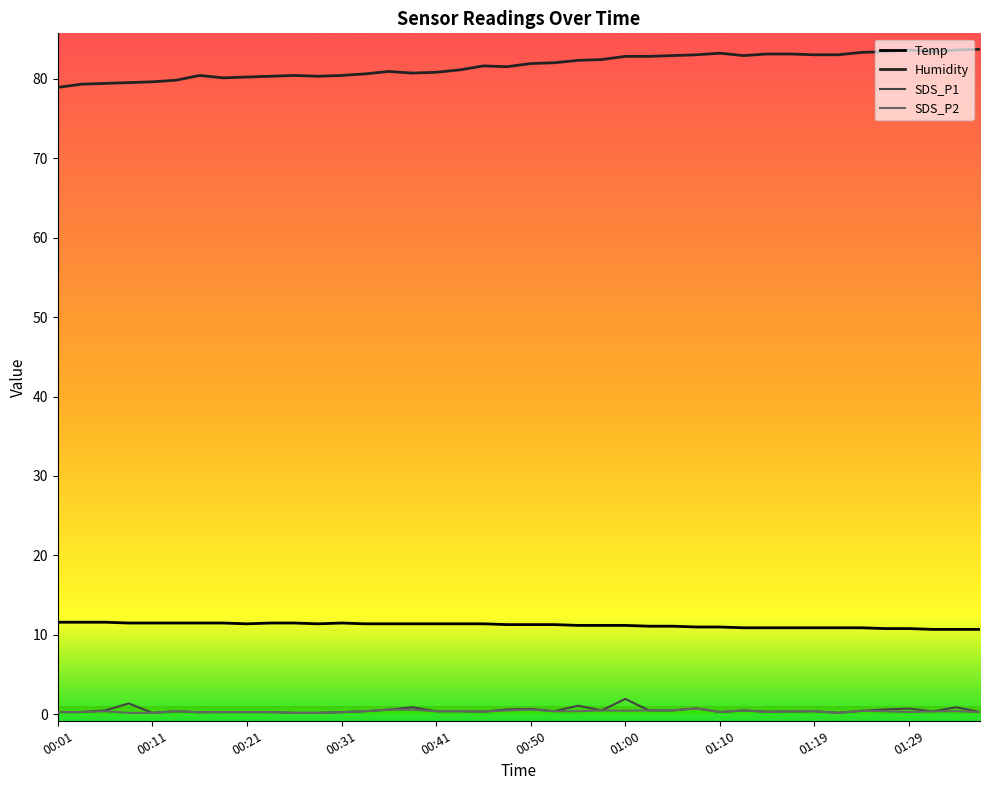

Which series has the largest total across all categories?

Humidity